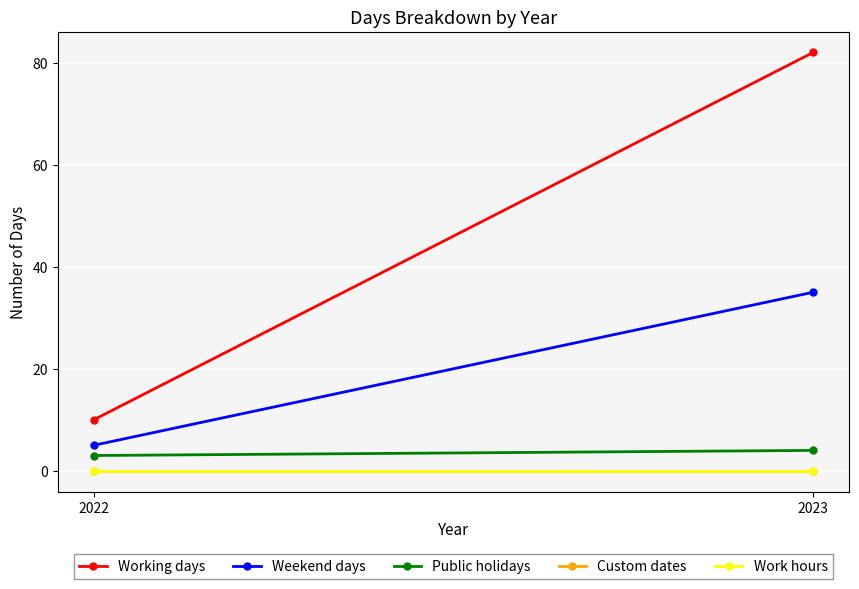

Which series has the largest range (max minus min)?

Working days